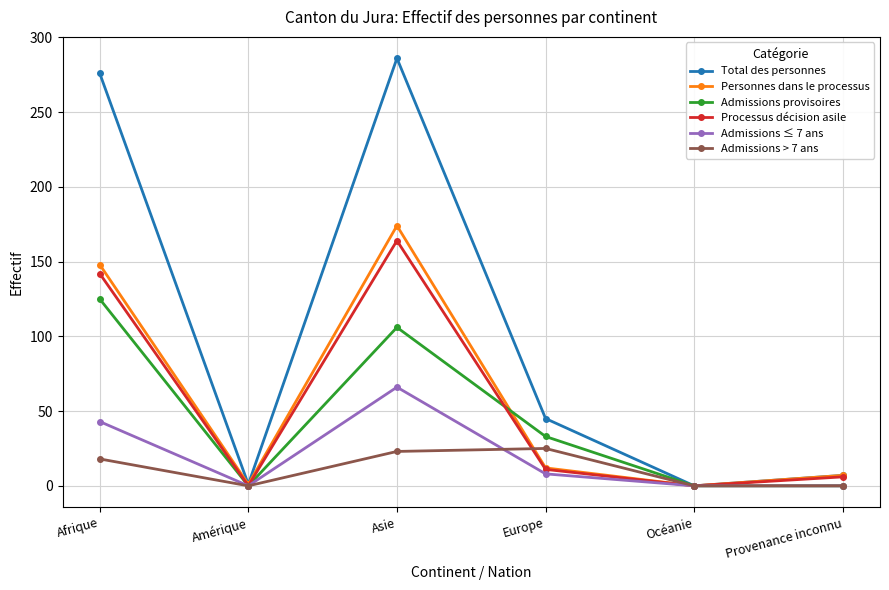

Which series has the largest range (max minus min)?

Total des personnes